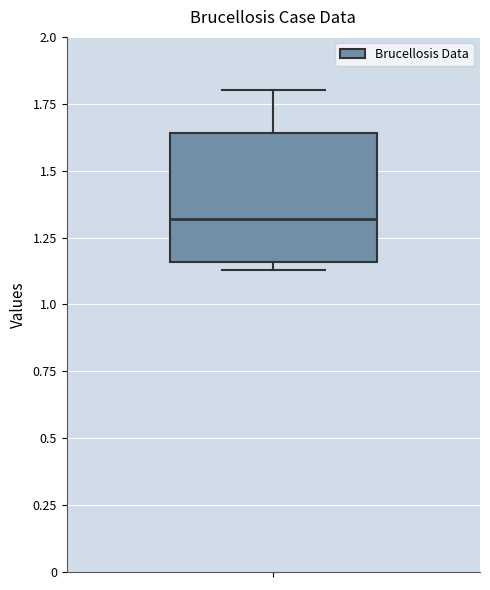

Read this box plot against the y-axis: the position of the median line, the range covered by the box, and the ends of both whiskers. The values are not printed on the chart, so give them approximately, as read against the axis.

median 1.30, box 1.15 to 1.65, whiskers 1.15 (just below the box's lower edge) to 1.80